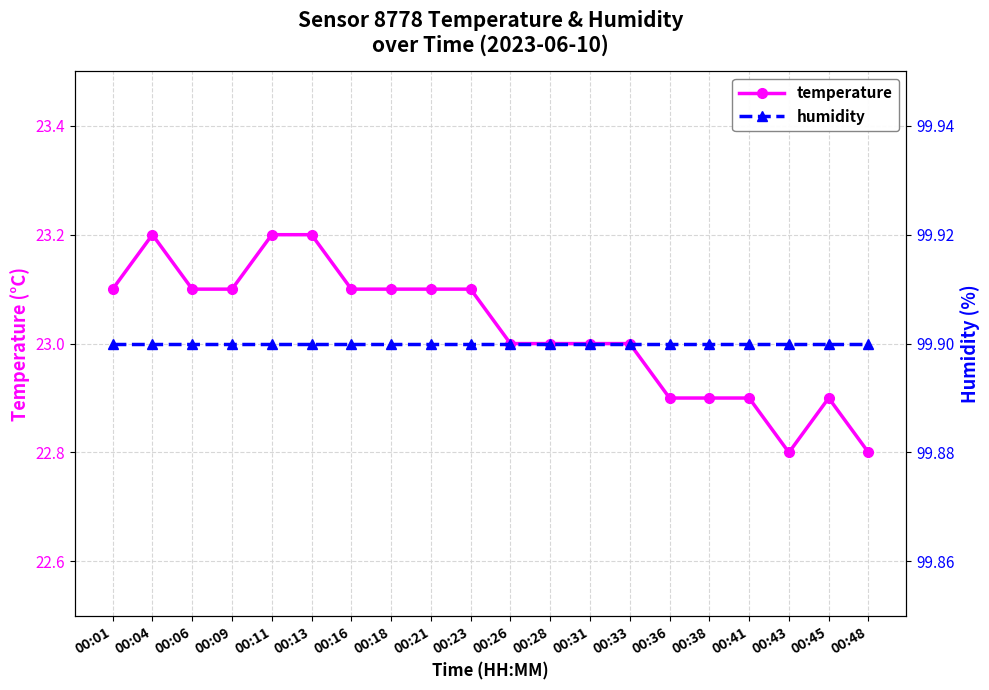

Between 00:13 and 00:16, which series saw the biggest shift?

temperature